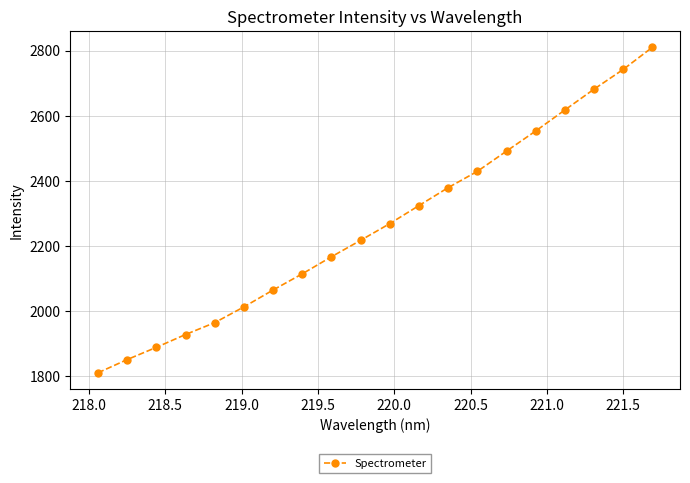

True or false: there are more than 1 points higher than both neighbors.

False